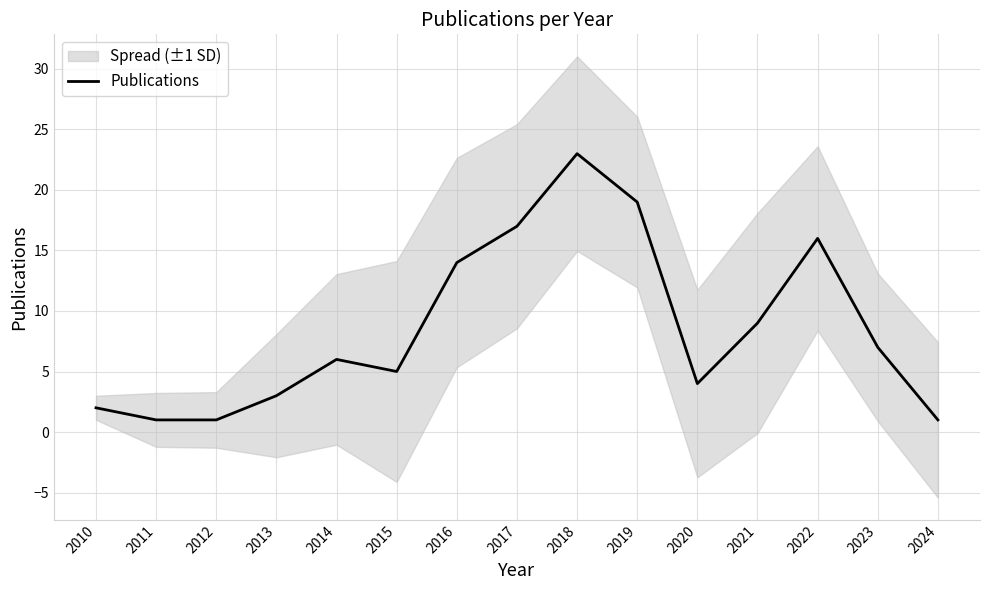

What is the value of the 7th point from the left?

14